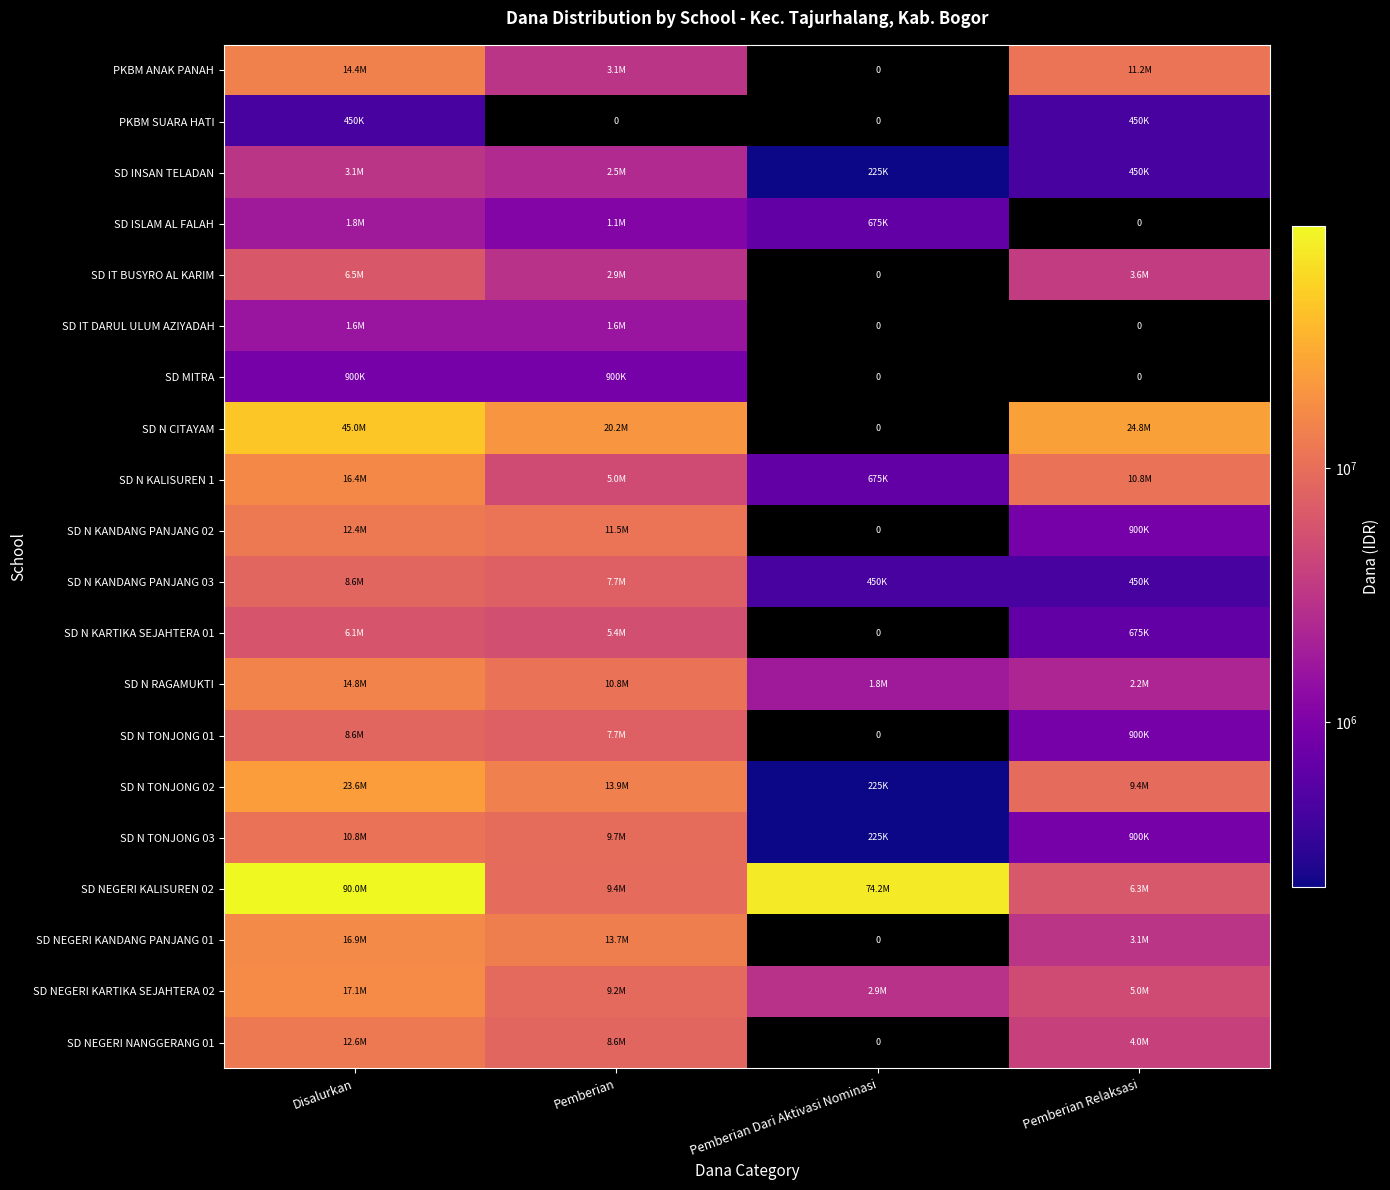

At which category is the sum across all series the highest?

Disalurkan